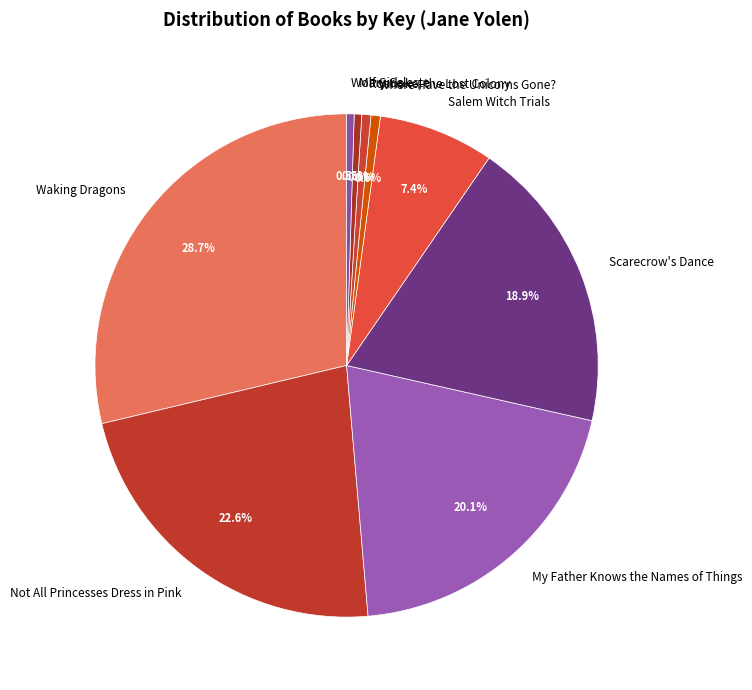

Combined, do Not All Princesses Dress in Pink and Where Have the Unicorns Gone? account for over 50%?

No